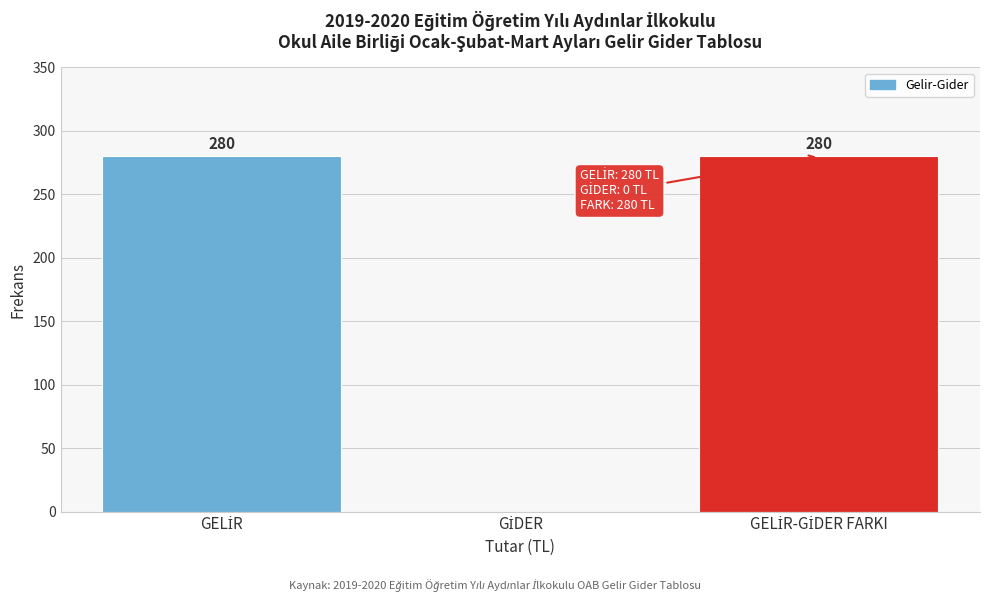

How many values are between 0 and 280?

3